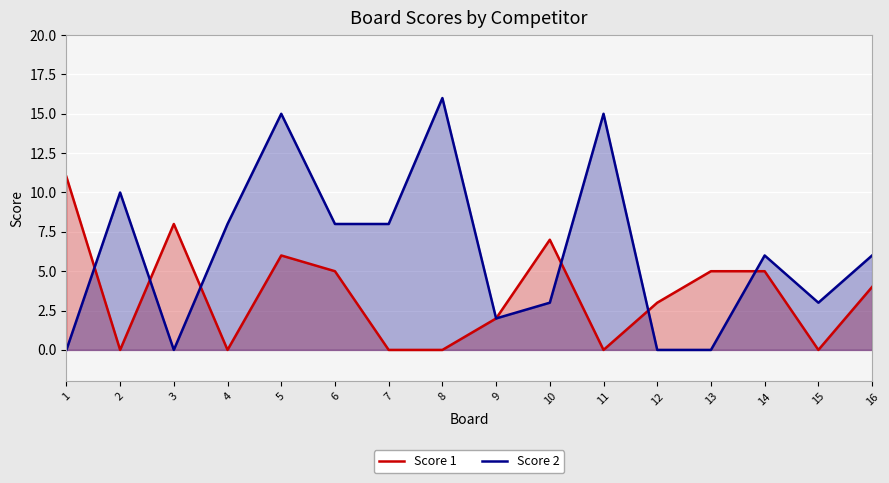

Between 2 and 7, which series saw the biggest shift?

Score 2